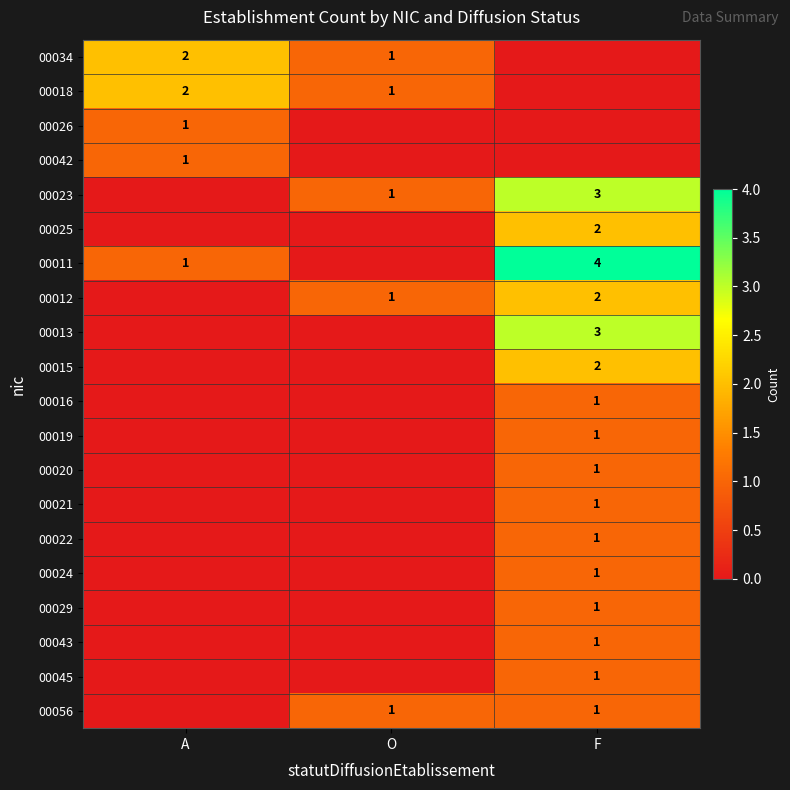

What is the sum of the 00034 values at A and O?

3